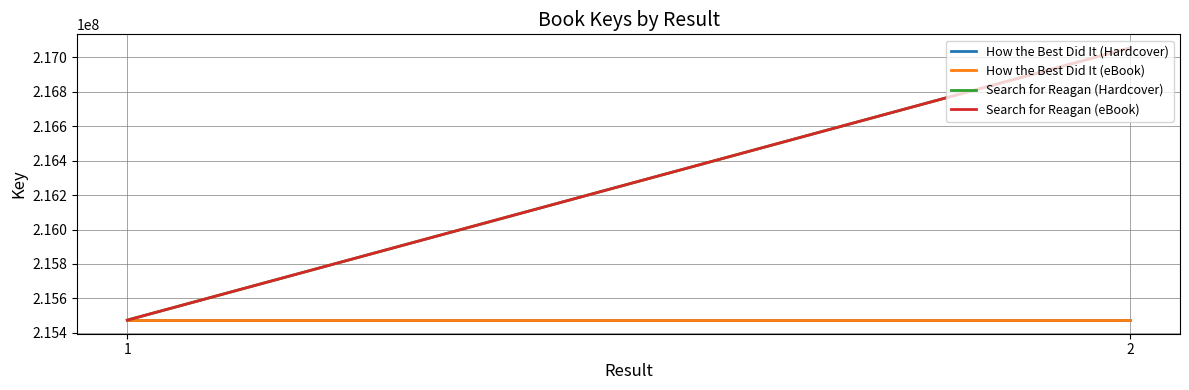

What is the sum of the How the Best Did It (eBook) values at 2 and 1?

430947110